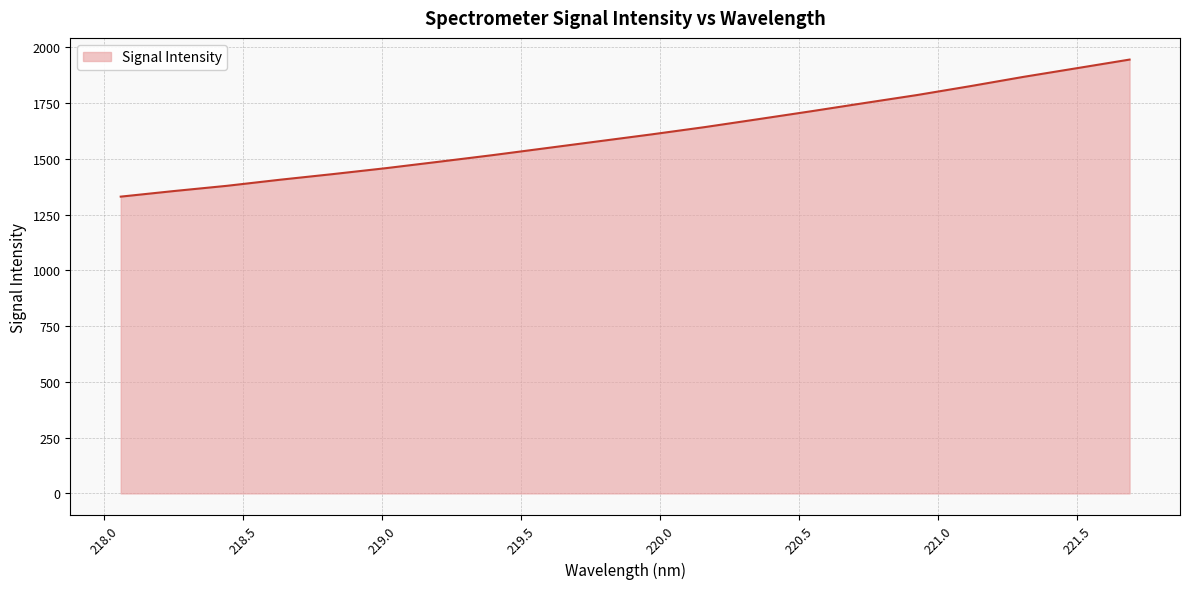

What is the greatest value displayed?

1945.0